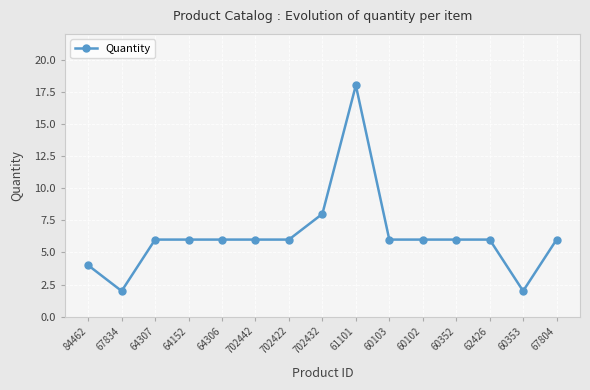

Reading left to right, what are all the values shown in this chart?

84462=4	67834=2	64307=6	64152=6	64306=6	702442=6	702422=6	702432=8	61101=18	60103=6	60102=6	60352=6	62426=6	60353=2	67804=6